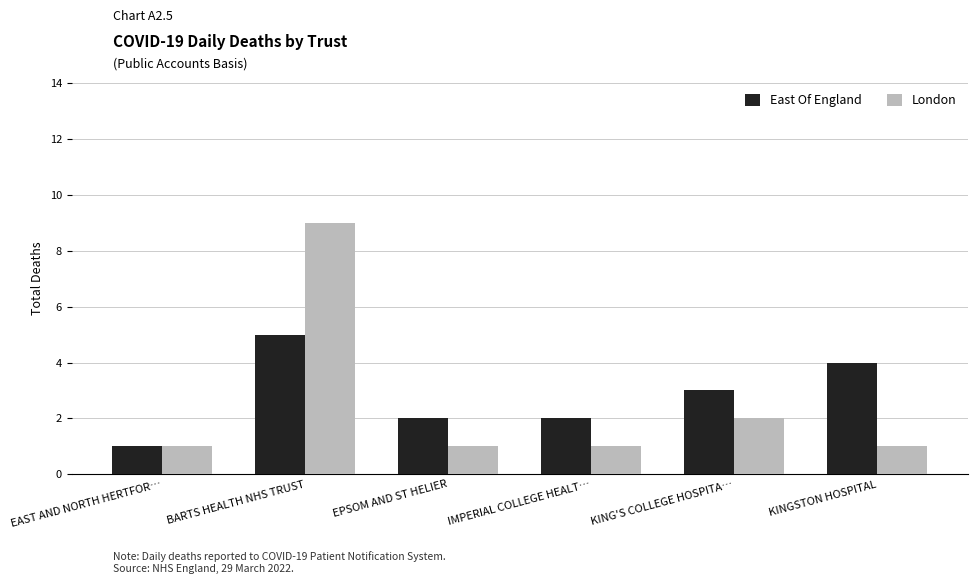

Rank the series at KINGSTON HOSPITAL from lowest to highest value.

London, East Of England